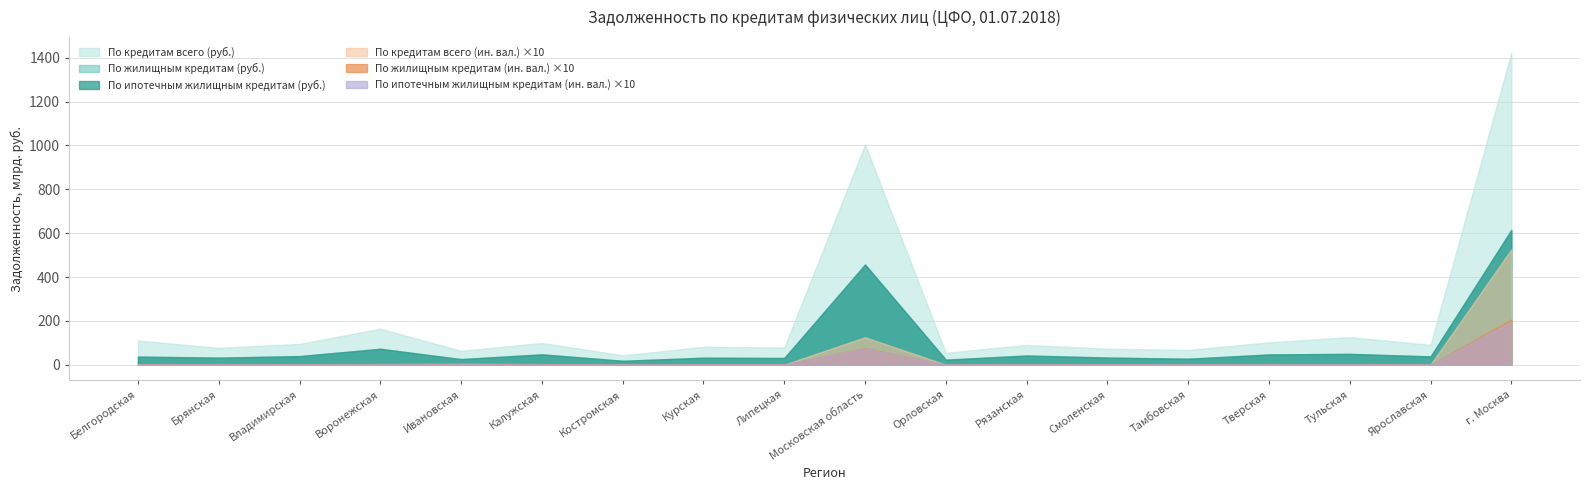

At which category does the chart reach its peak across all series?

г. Москва